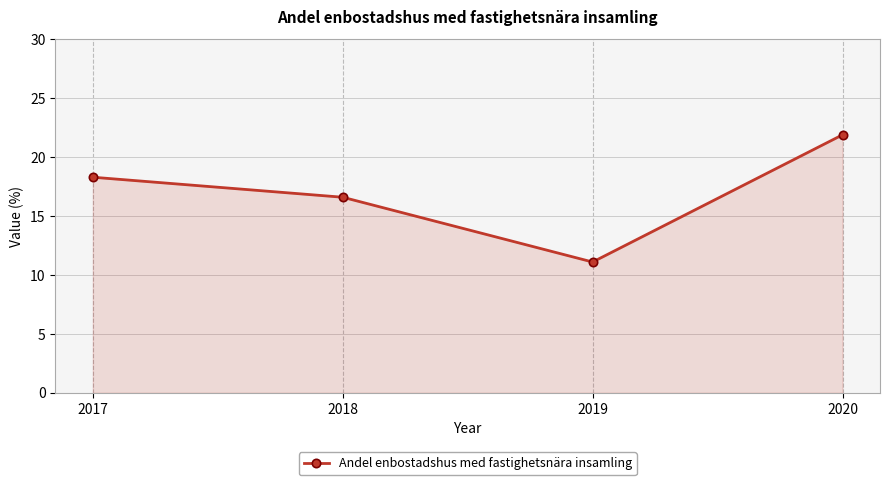

What is the ratio of the value at 2019 to the value at 2020?

0.5